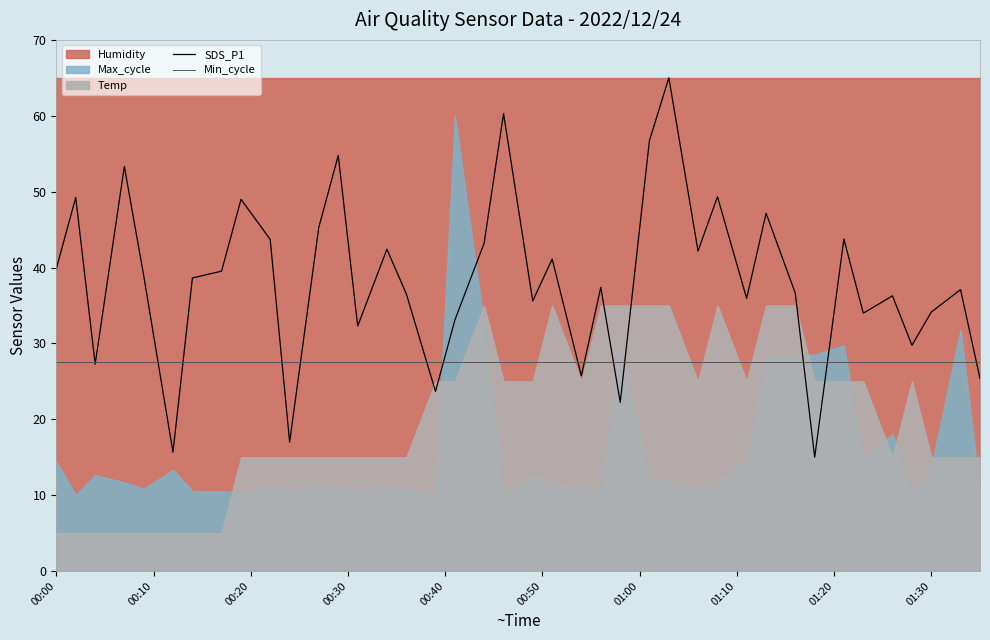

In SDS_P1, how many points are lower than both neighbors (excluding endpoints)?

13